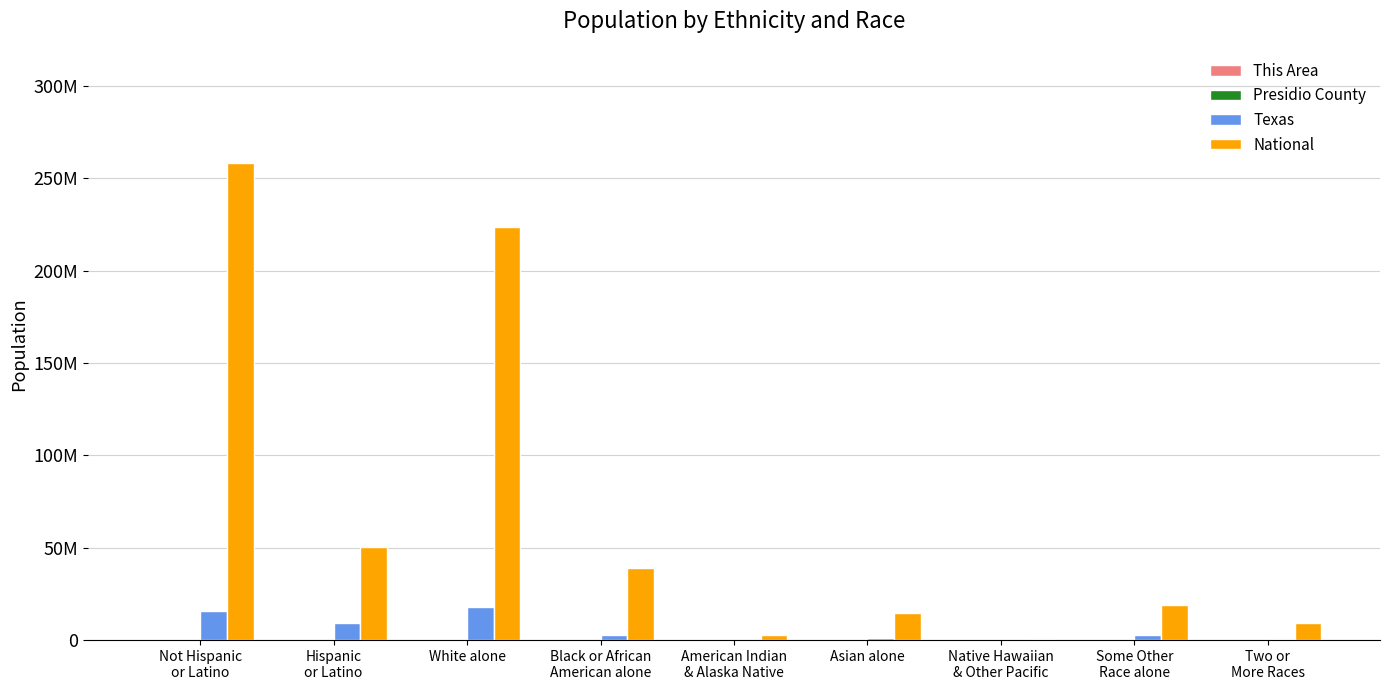

What is the total value across all series at Two or
More Races?

9688314